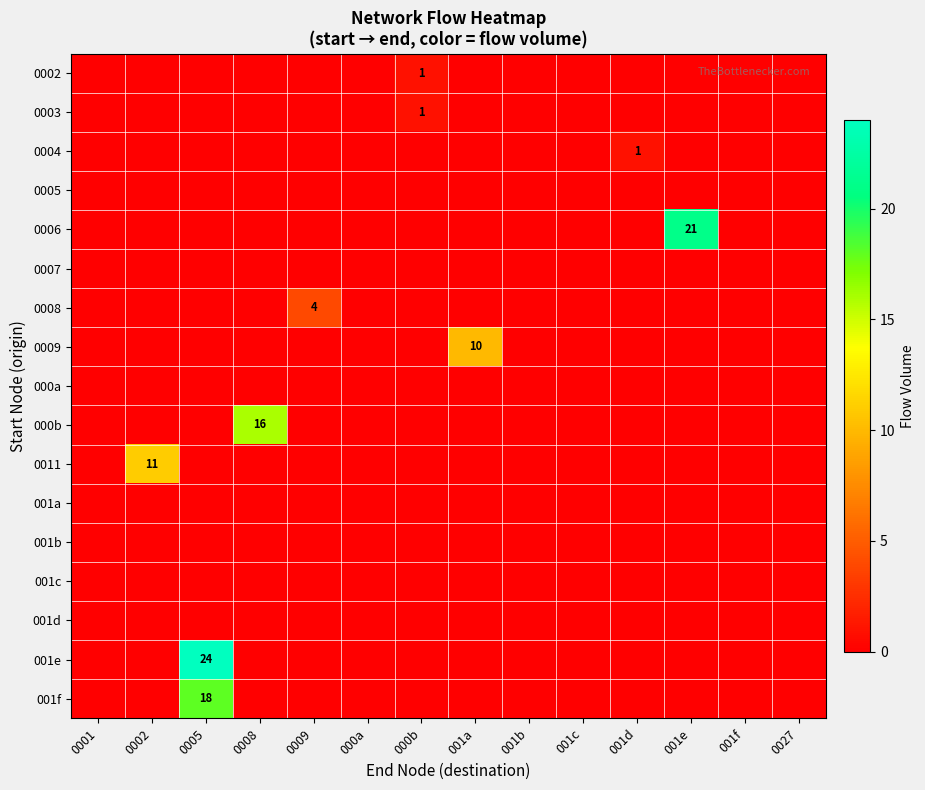

Which series changed the most between 0008 and 0027?

000b